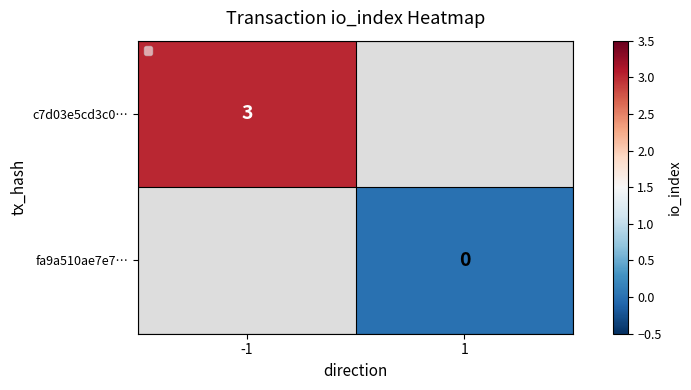

Count the number of categories in the chart.

2